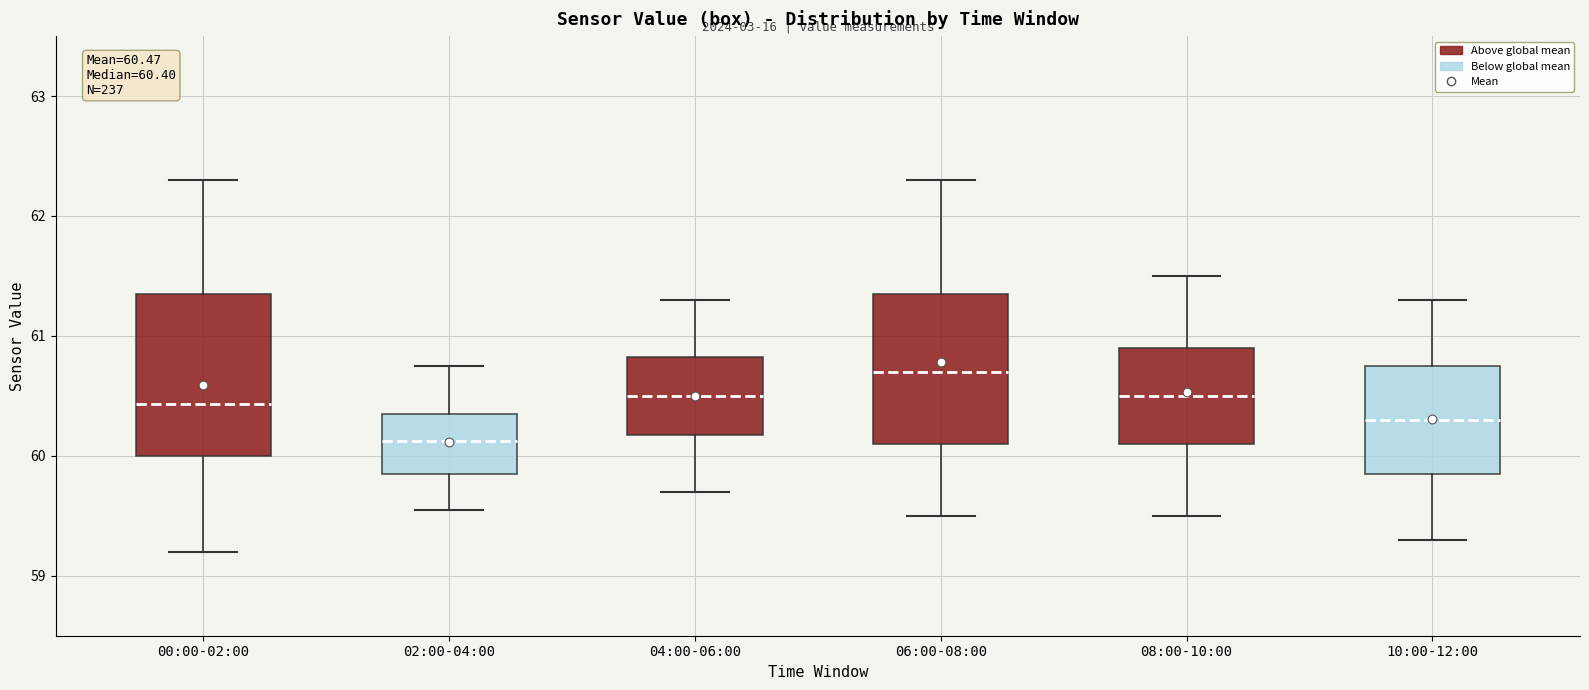

Which box's median line is the highest?

06:00-08:00